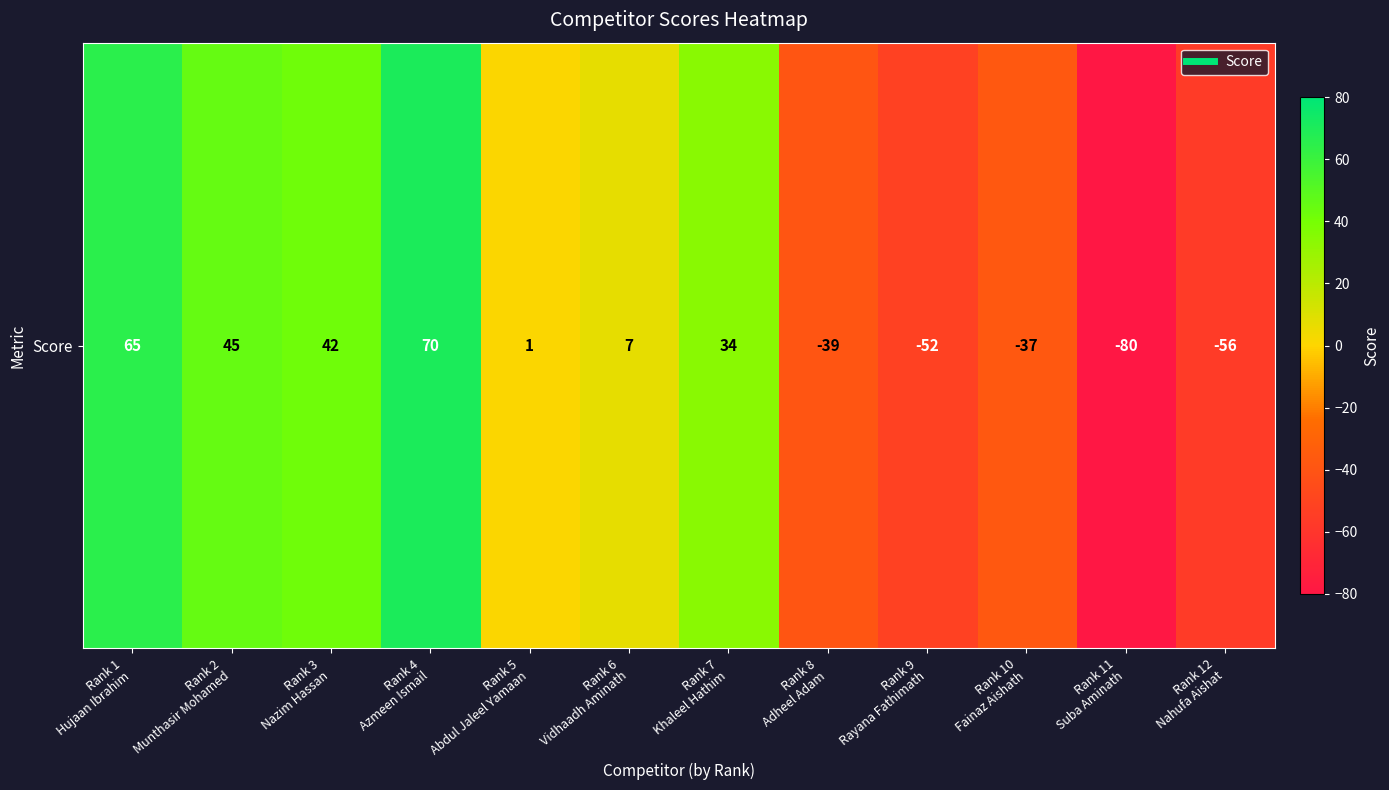

List the labels in order of value, smallest first.

Rank 11
Suba Aminath, Rank 12
Nahufa Aishat, Rank 9
Rayana Fathimath, Rank 8
Adheel Adam, Rank 10
Fainaz Aishath, Rank 5
Abdul Jaleel Yamaan, Rank 6
Vidhaadh Aminath, Rank 7
Khaleel Hathim, Rank 3
Nazim Hassan, Rank 2
Munthasir Mohamed, Rank 1
Hujaan Ibrahim, Rank 4
Azmeen Ismail